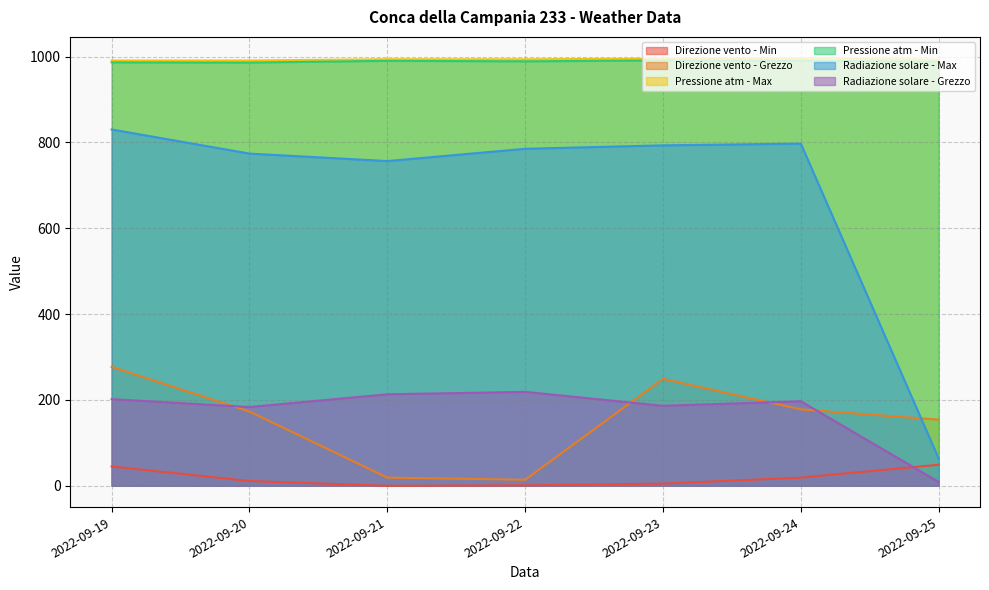

Is the value of Radiazione solare - Grezzo at 2022-09-25 greater than the value of Direzione vento - Min at 2022-09-20?

No